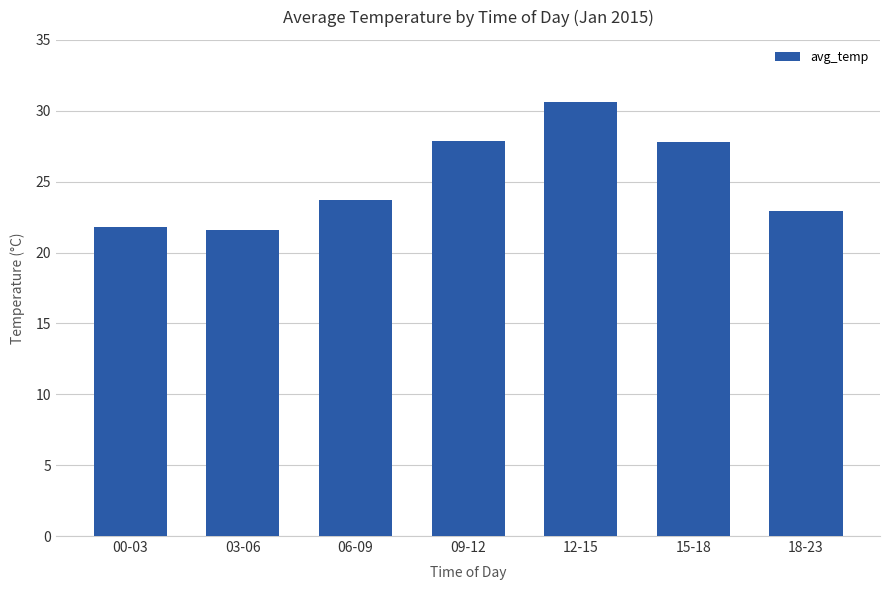

What is the value of the 2nd bar from the left?

21.6